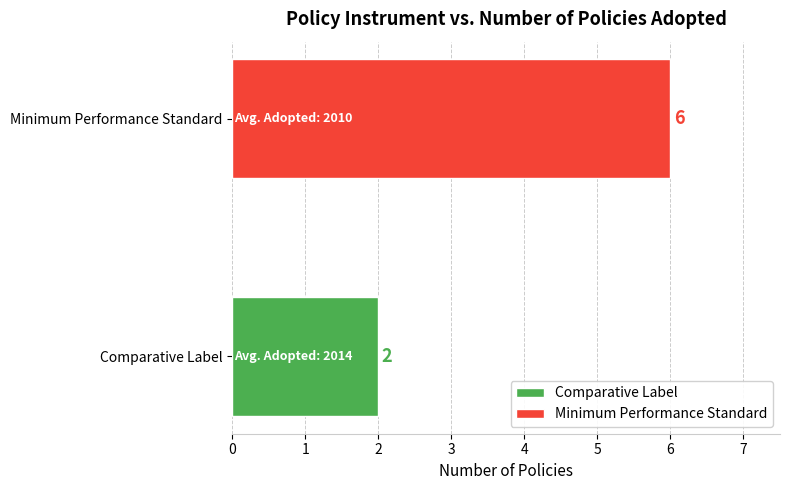

What is the change in value from Comparative Label to Minimum Performance Standard?

+4